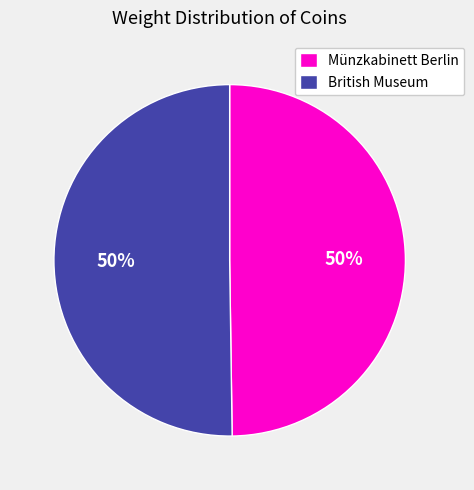

What percentage is the British Museum slice, to the nearest percent?

50%